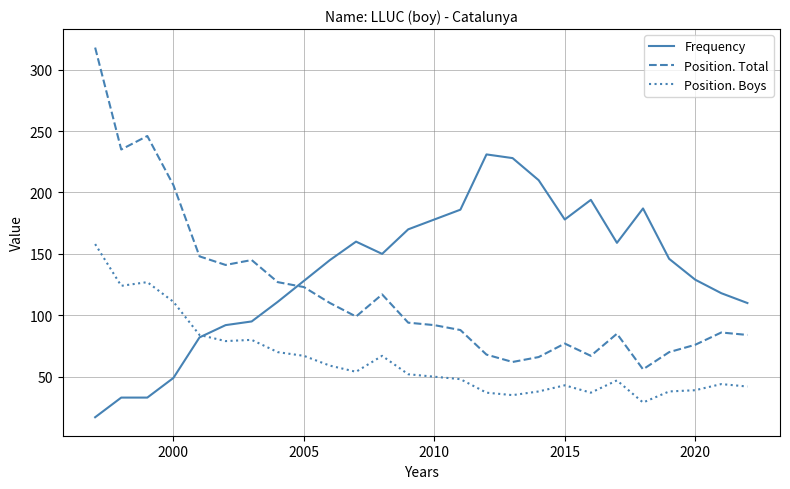

Count the number of data series in this chart.

3